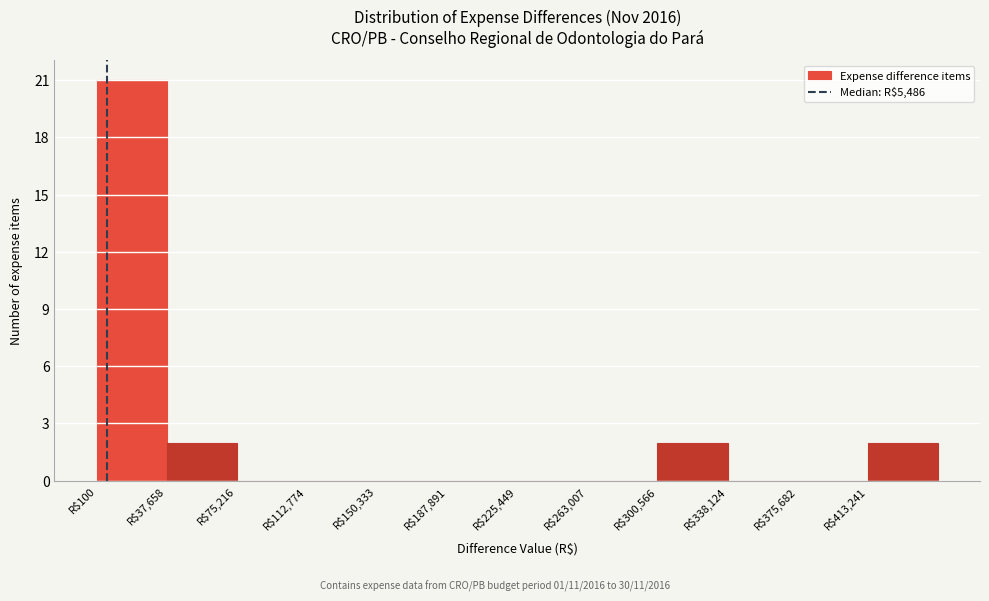

What is the height of the bar covering 300000 to 340000 on the x-axis? Neither the bar edges nor the heights are printed on the chart, so give them approximately, as read against the axes.

2